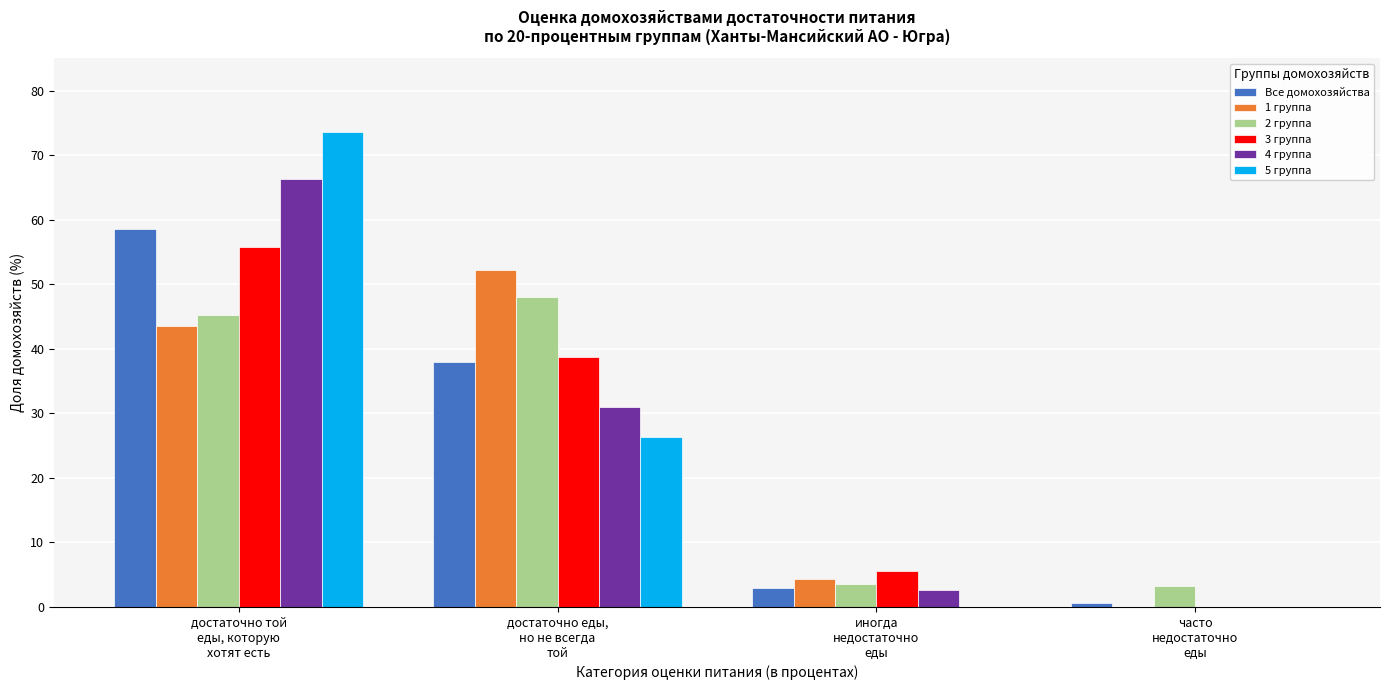

What is the maximum value for 3 группа?

55.7